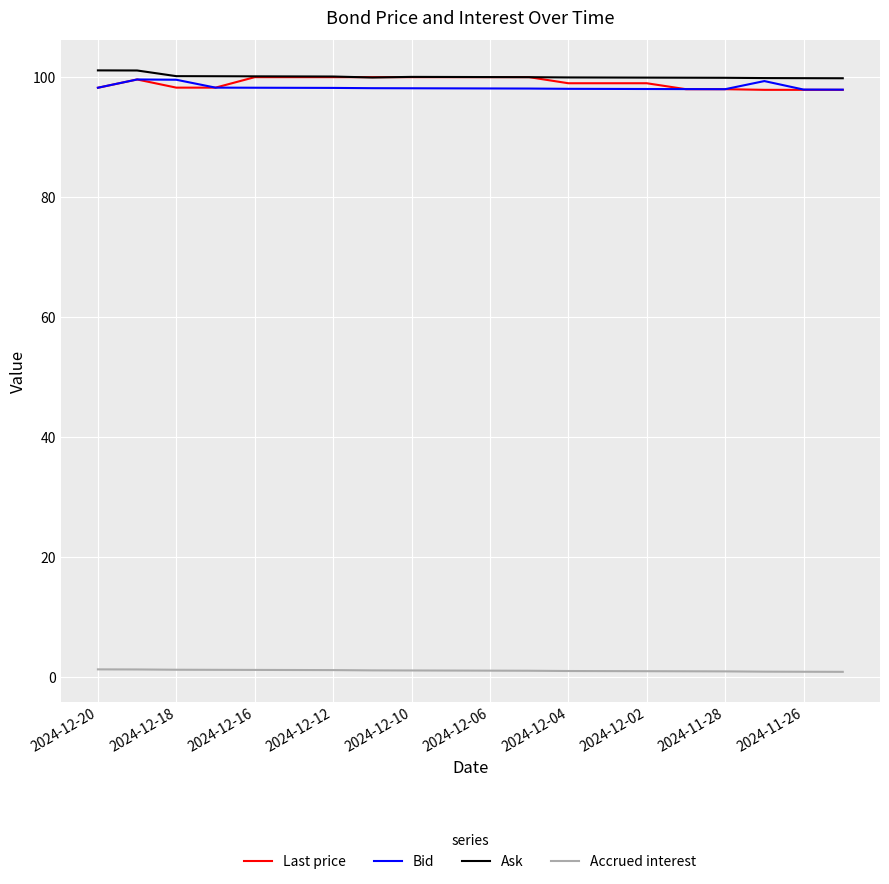

What is the maximum value for Accrued interest?

1.3